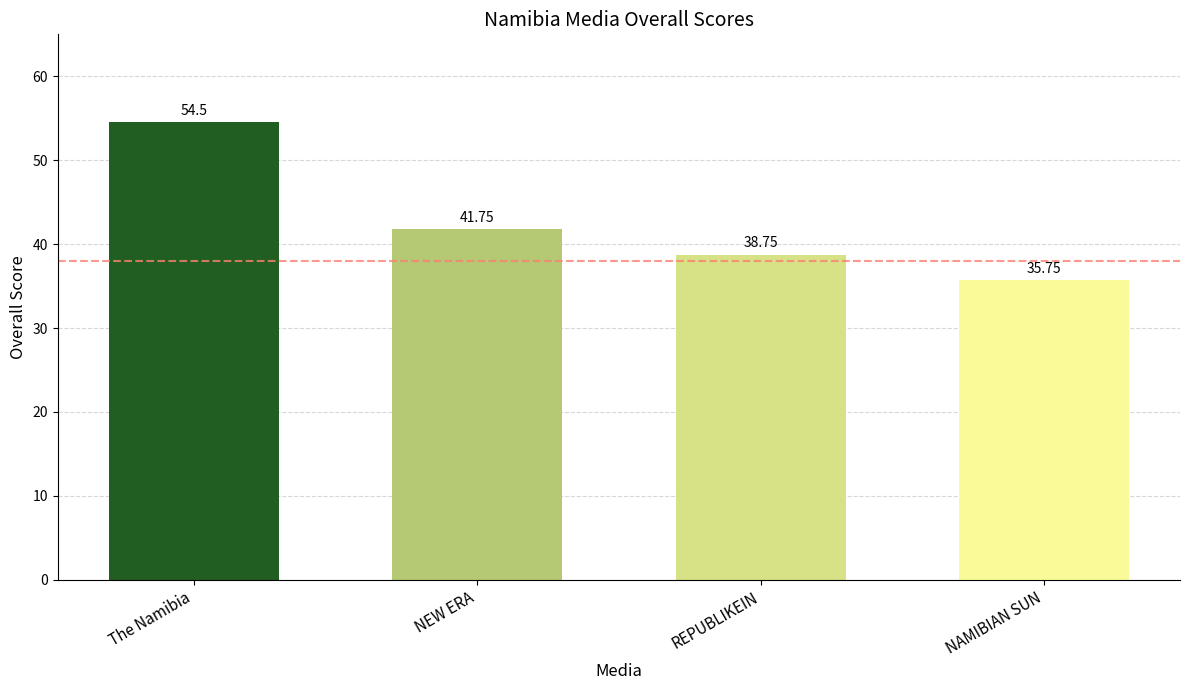

What is the label of the 2nd bar from the left?

NEW ERA